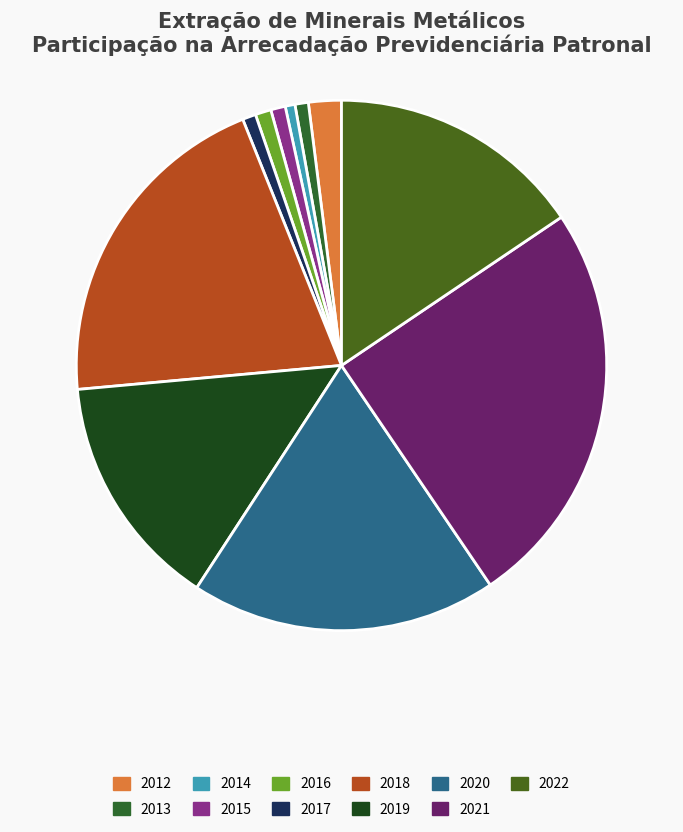

What percentage do 2015 and 2018 together represent?

21.3%